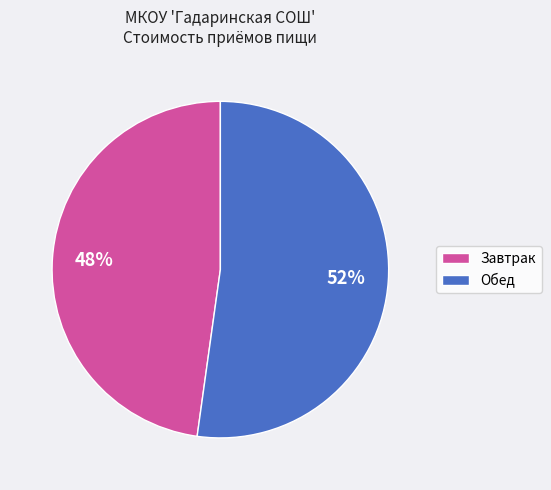

Is it true that Завтрак is 48% of the pie?

True